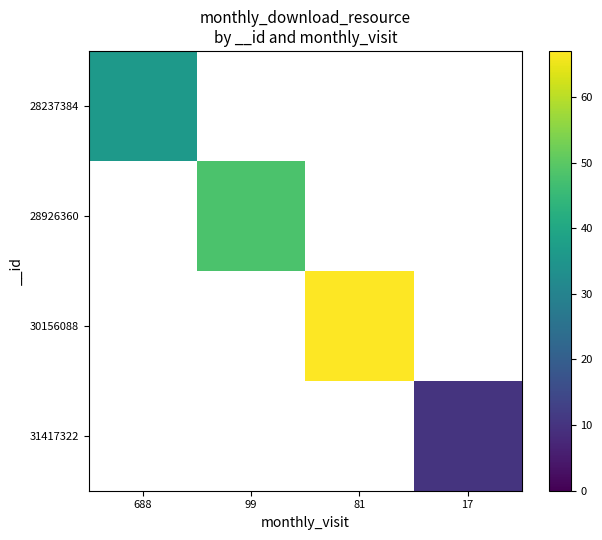

What is the maximum value shown in the chart?

67.0